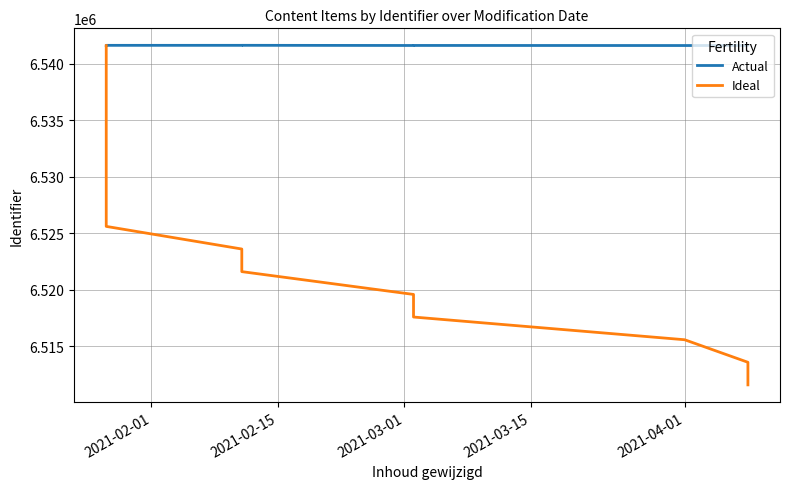

What is the sum of all Actual values?

104665604